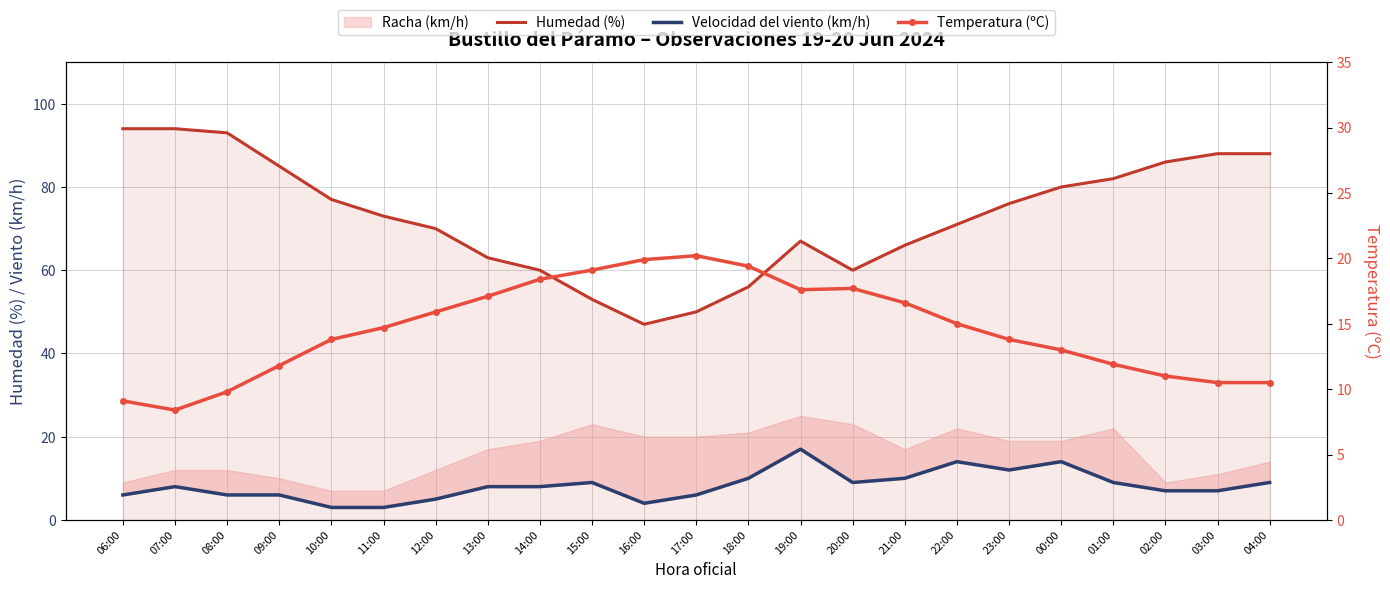

What is the difference between the highest and lowest values at 23:00?

64.0